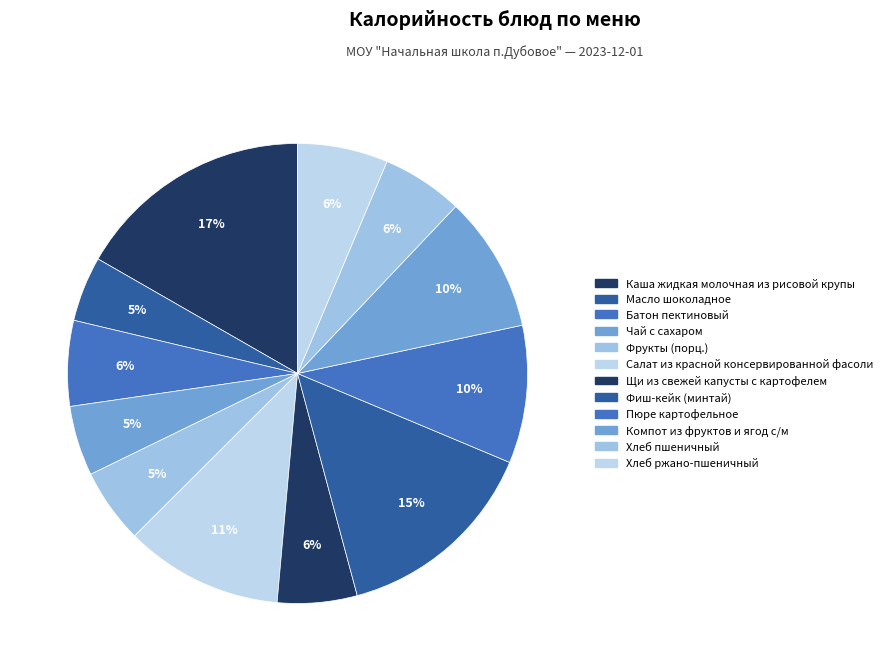

To the nearest percent, what percentage of the pie is Фиш-кейк (минтай)?

15%